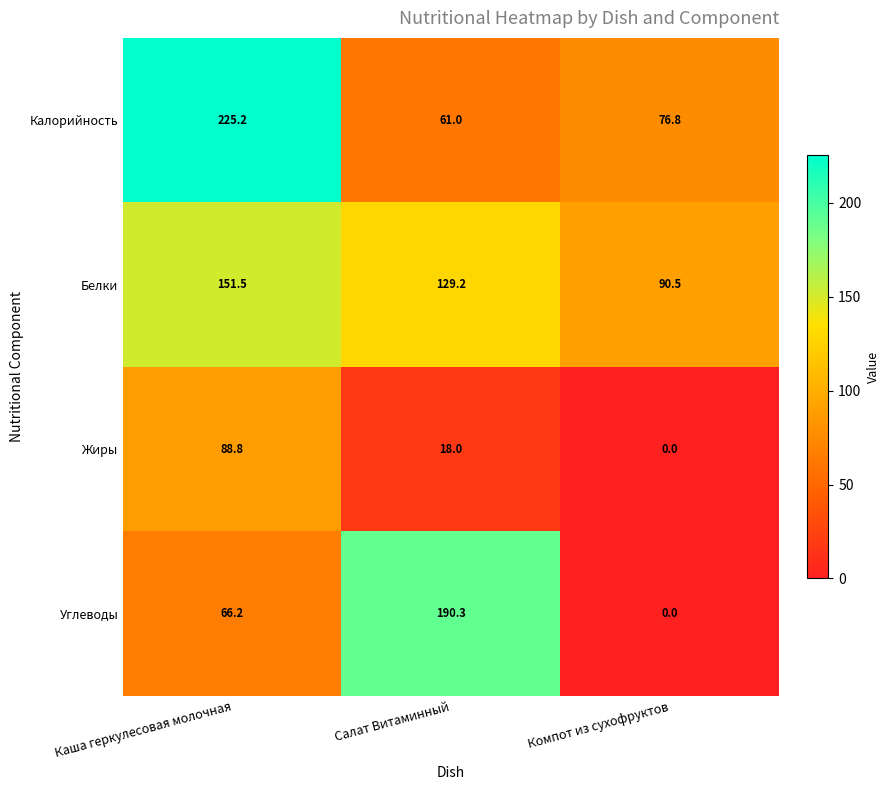

What is the difference between the maximum and second lowest values in the Белки series?

22.3